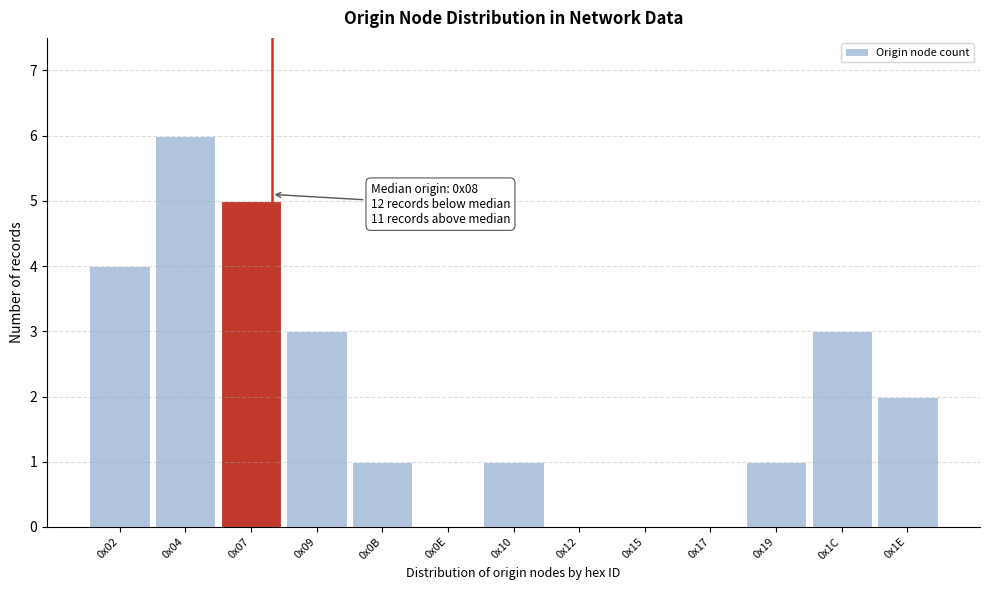

Reading left to right, what are all the values shown in this chart?

0x02=4	0x04=6	0x07=5	0x09=3	0x0B=1	0x0E=0	0x10=1	0x12=0	0x15=0	0x17=0	0x19=1	0x1C=3	0x1E=2